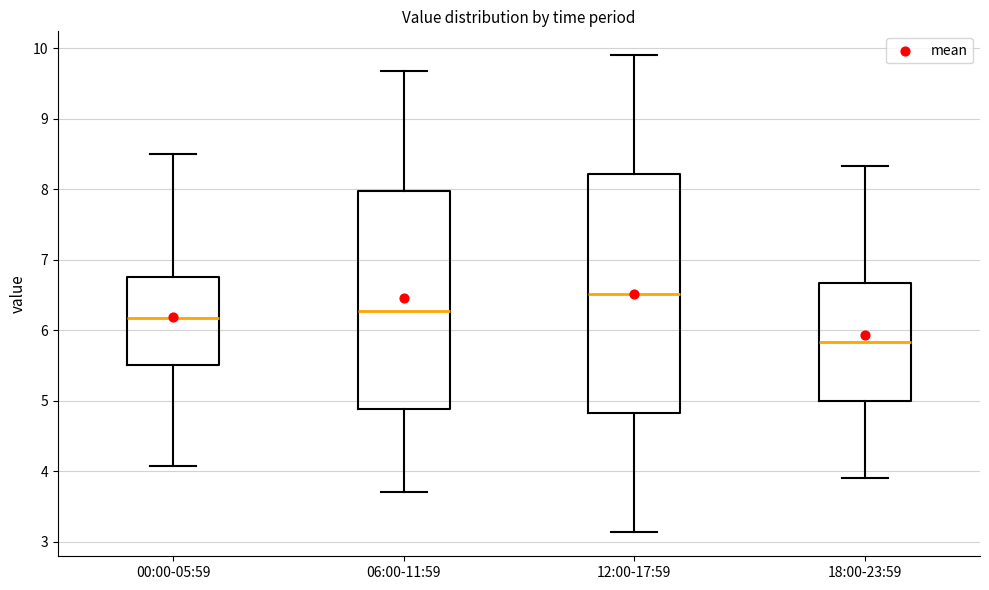

Reading left to right, read every box against the y-axis: the position of its median line, the range the box covers, and the ends of its whiskers. The values are not printed on the chart, so give them approximately, as read against the axis.

00:00-05:59: median 6.2, box 5.5 to 6.8, whiskers 4.1 to 8.5
06:00-11:59: median 6.3, box 4.9 to 8.0, whiskers 3.7 to 9.7
12:00-17:59: median 6.5, box 4.8 to 8.2, whiskers 3.1 to 9.9
18:00-23:59: median 5.8, box 5.0 to 6.7, whiskers 3.9 to 8.3